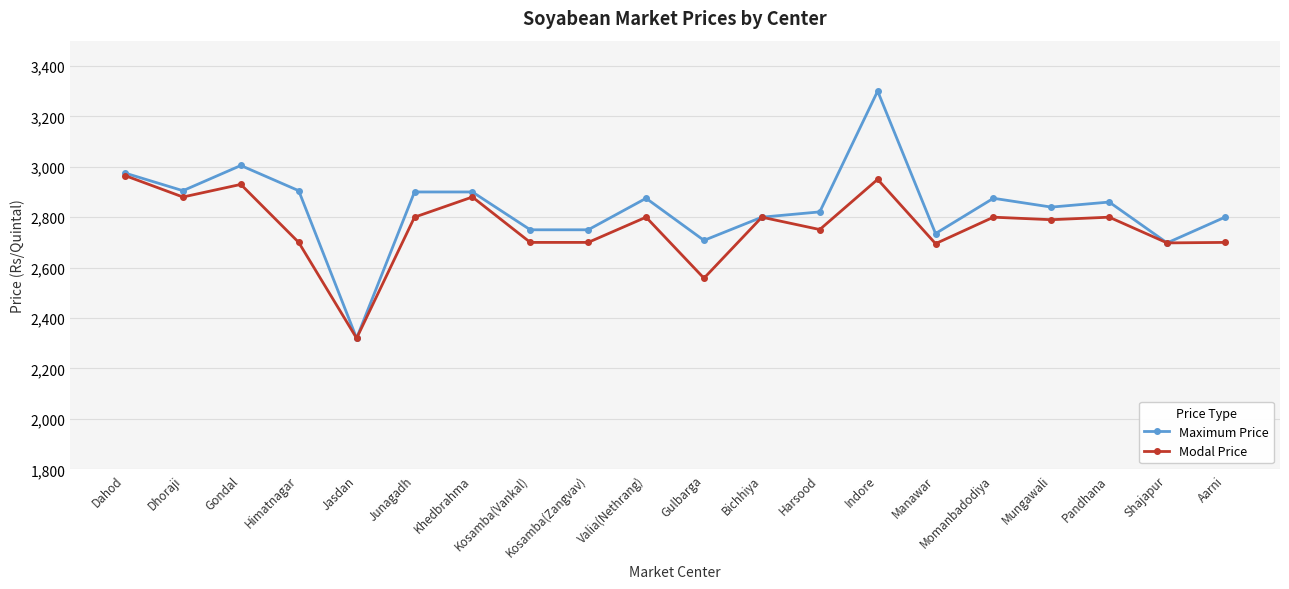

At which category is the sum across all series the highest?

Indore